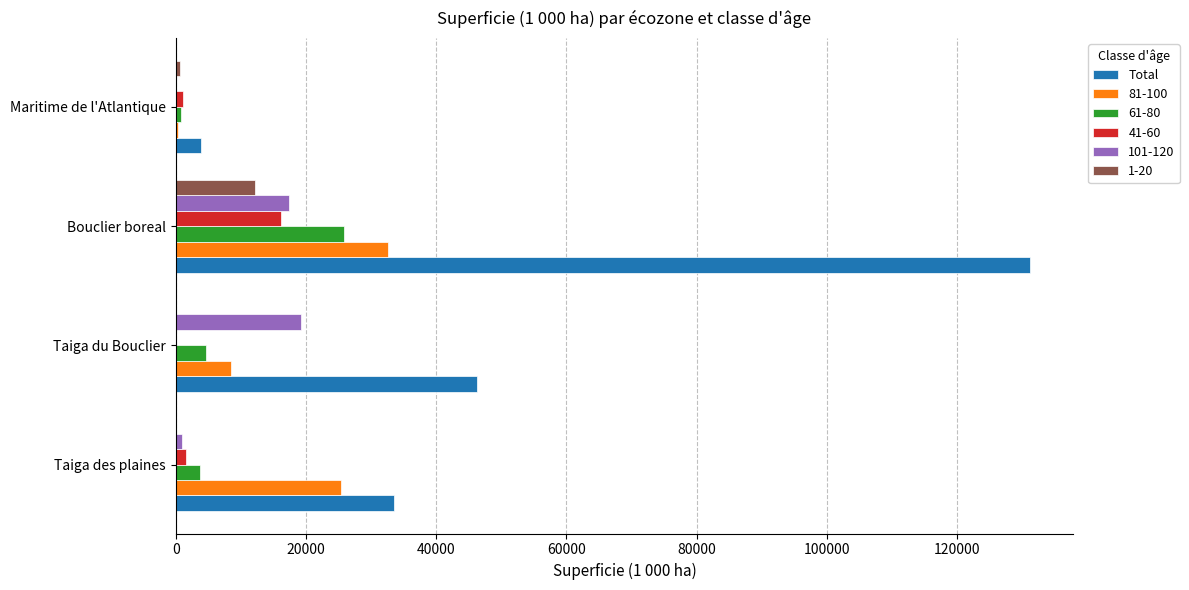

What is the sum of all 81-100 values?

66863.9